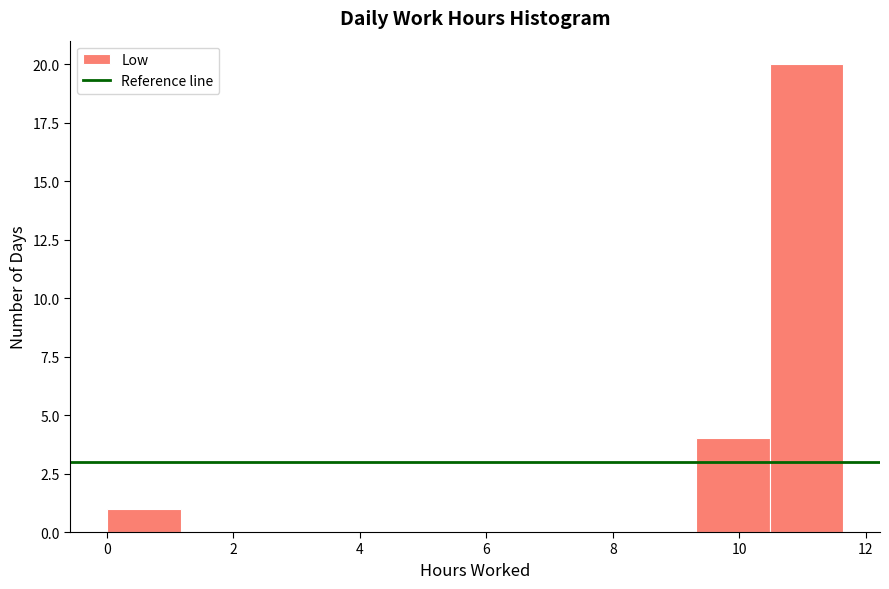

Over which range of the x-axis is the bar tallest?

10.4 to 11.6